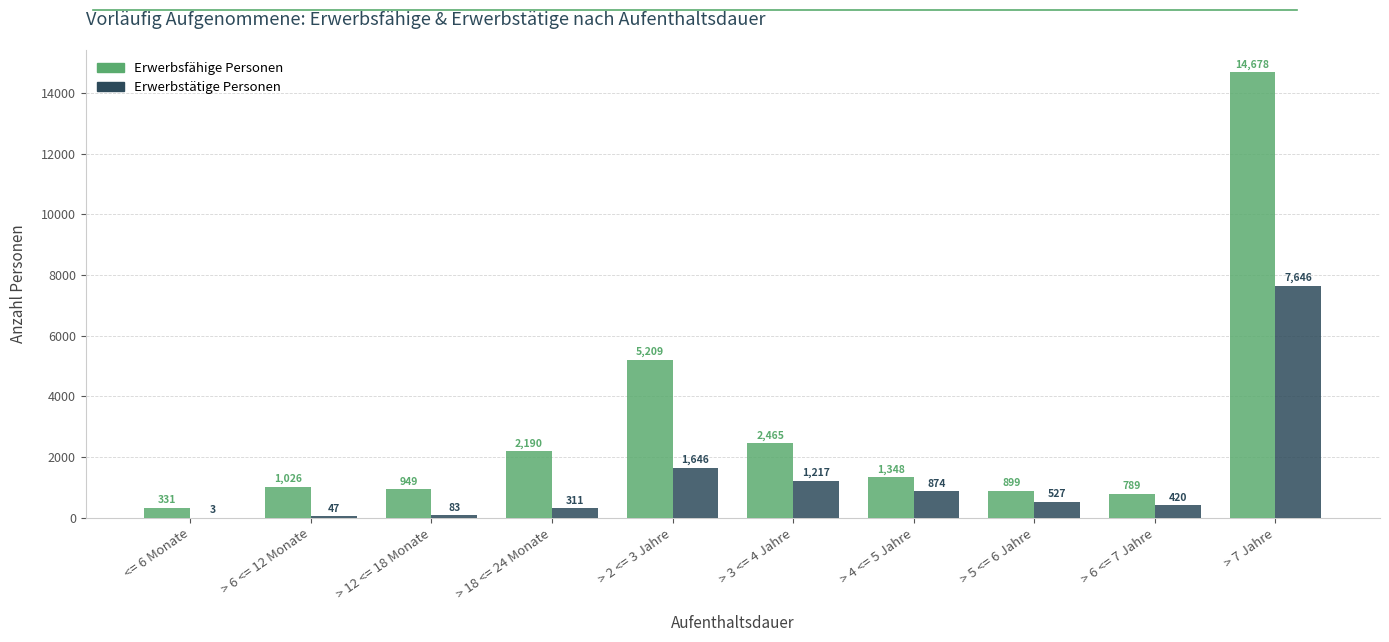

What are all the series names shown in the legend?

Erwerbsfähige Personen, Erwerbstätige Personen